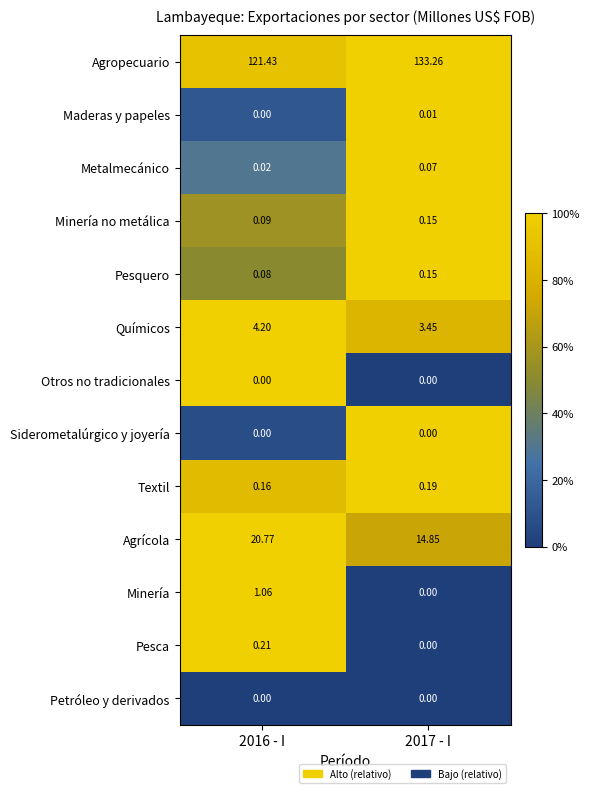

Between 2016 - I and 2017 - I, which series saw the biggest shift?

Agropecuario